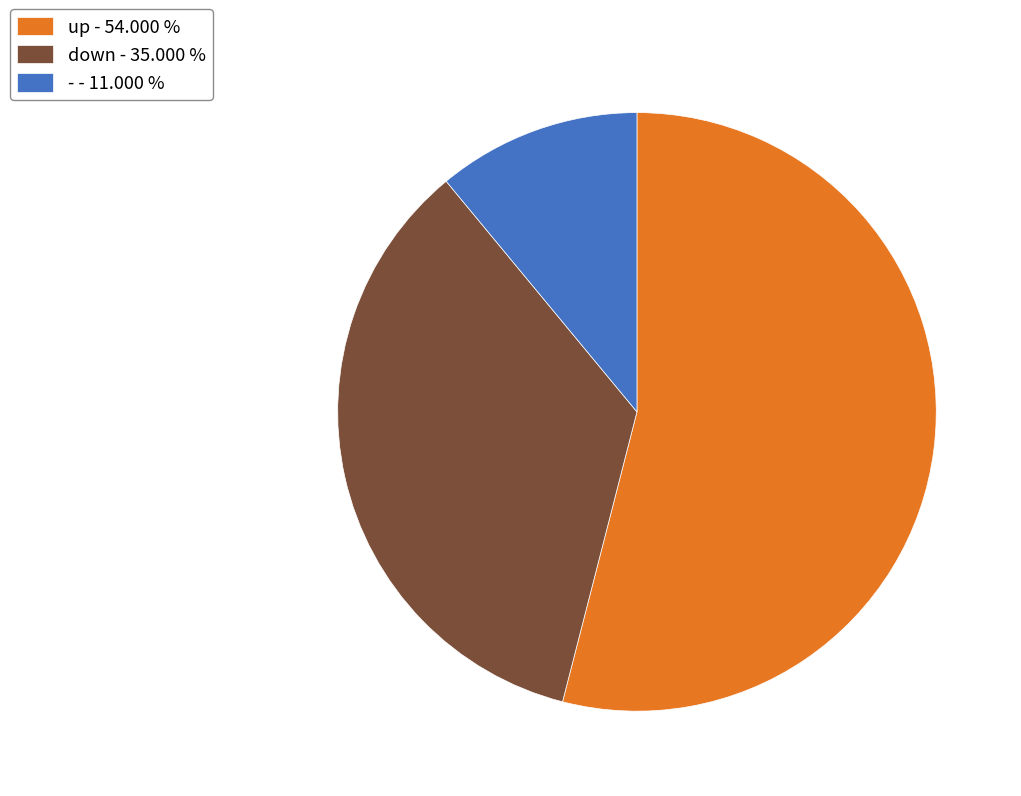

What is the ratio of the value at - to the value at up?

0.2